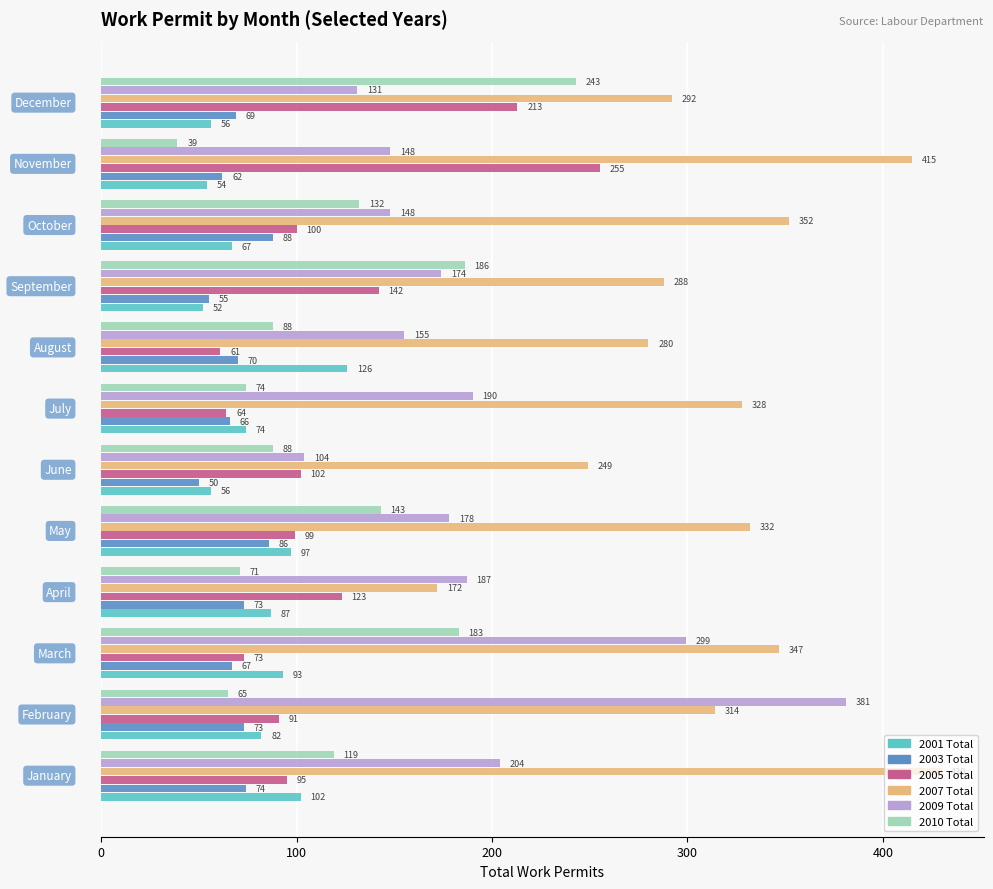

At how many categories does at least one series exceed 368?

3